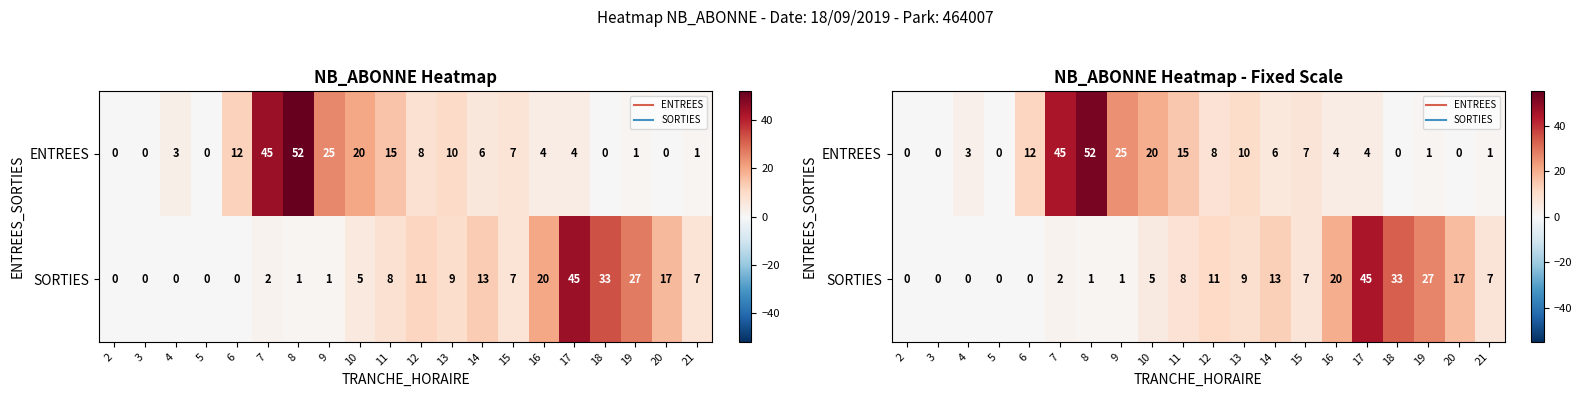

Which label corresponds to the smallest value in the chart?

2